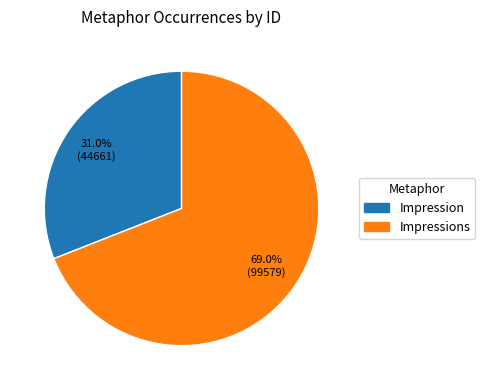

Rank the categories by value from lowest to highest.

Impression, Impressions